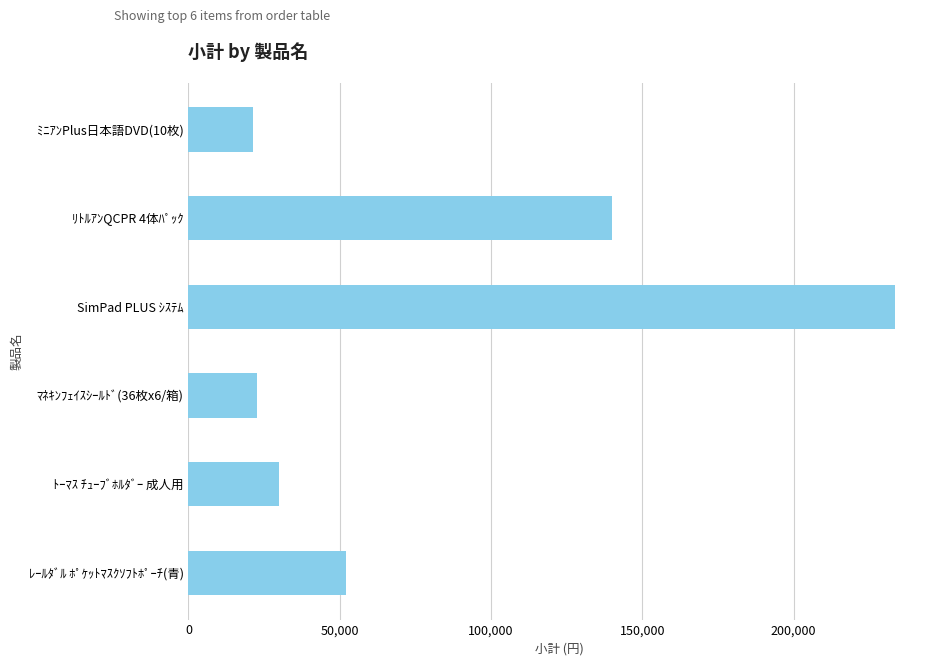

Reading top to bottom, list all the values displayed in this chart.

21300	140000	233400	22500	30000	52000